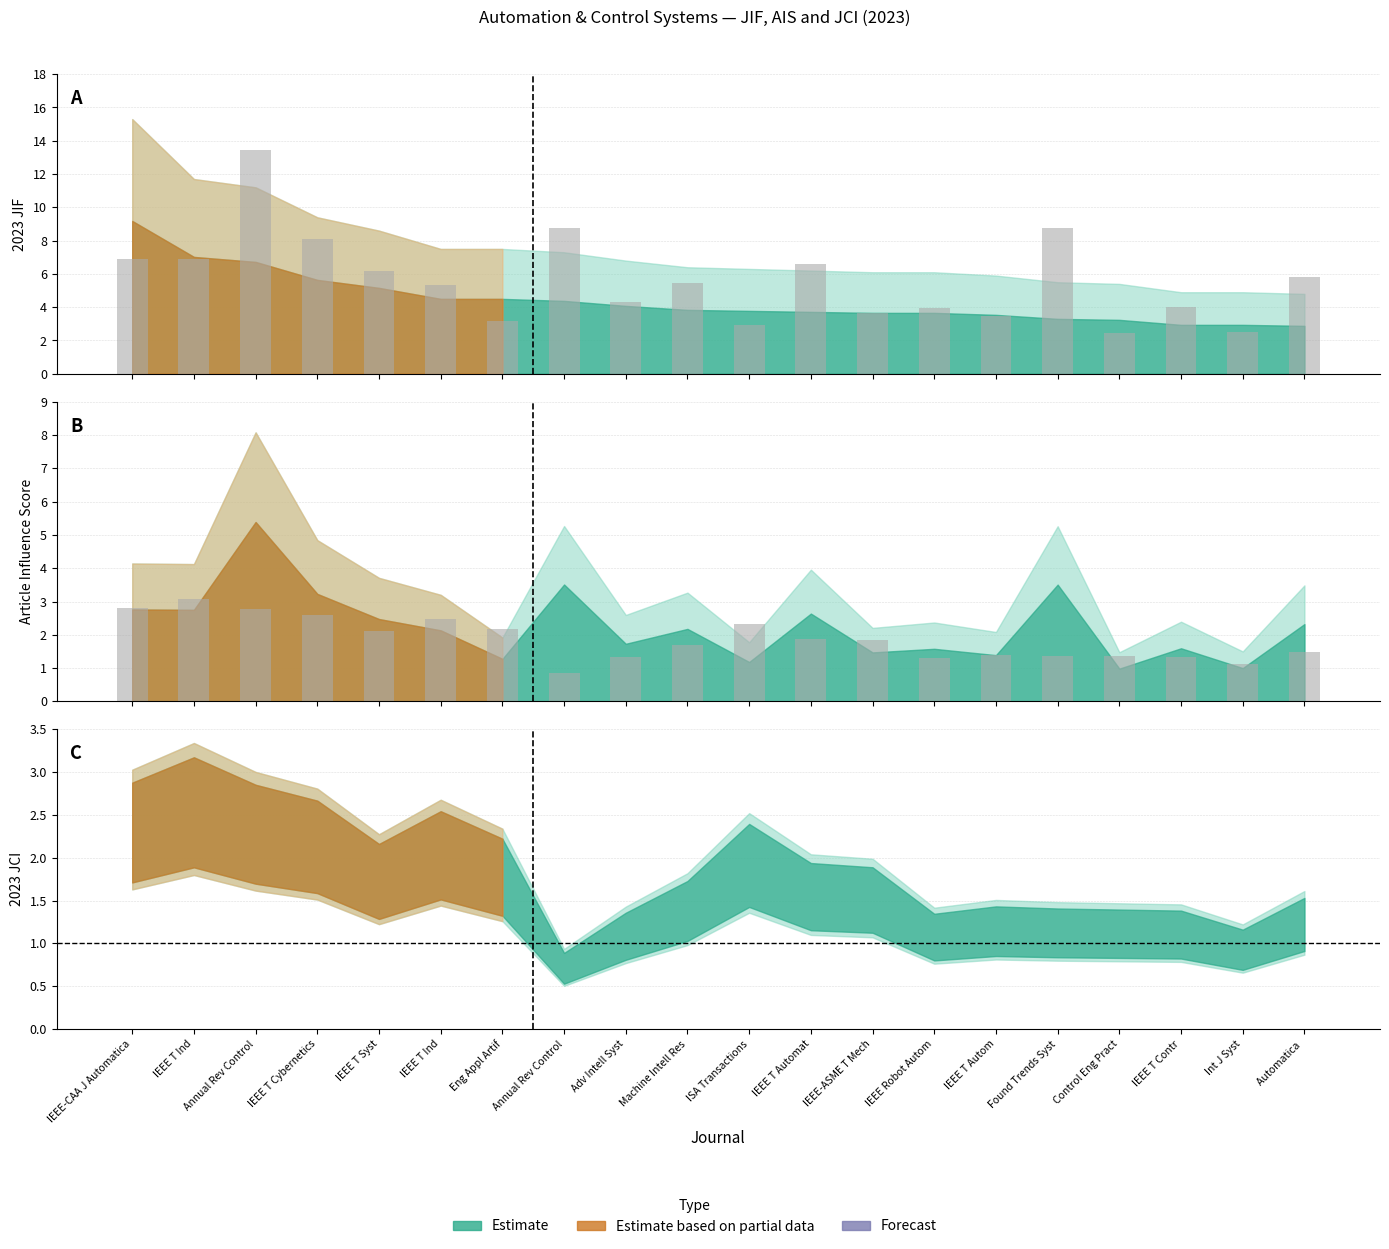

How many values in the AIS (scaled) series are below 5?

9